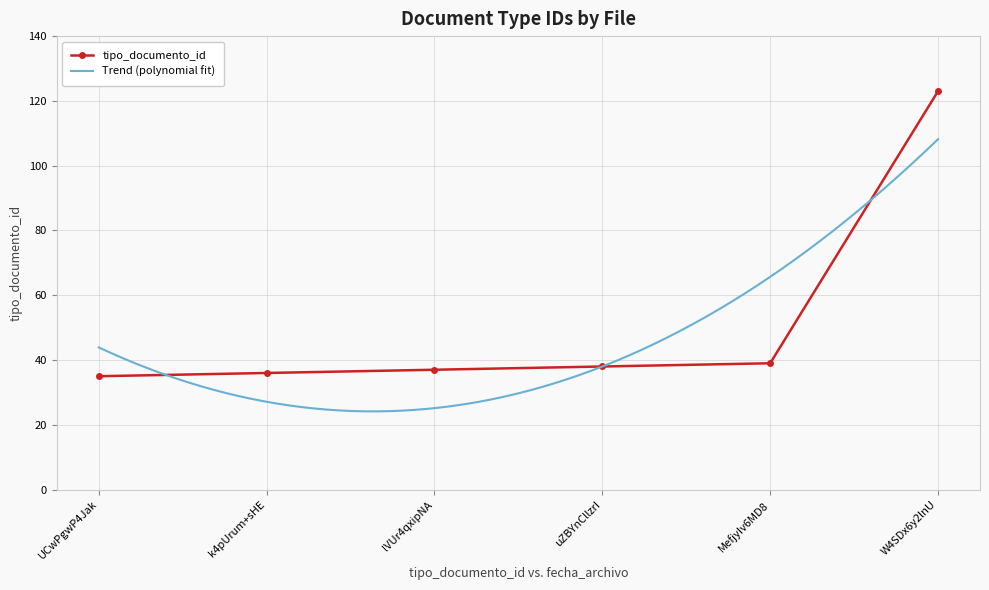

How many series are shown in this chart?

1